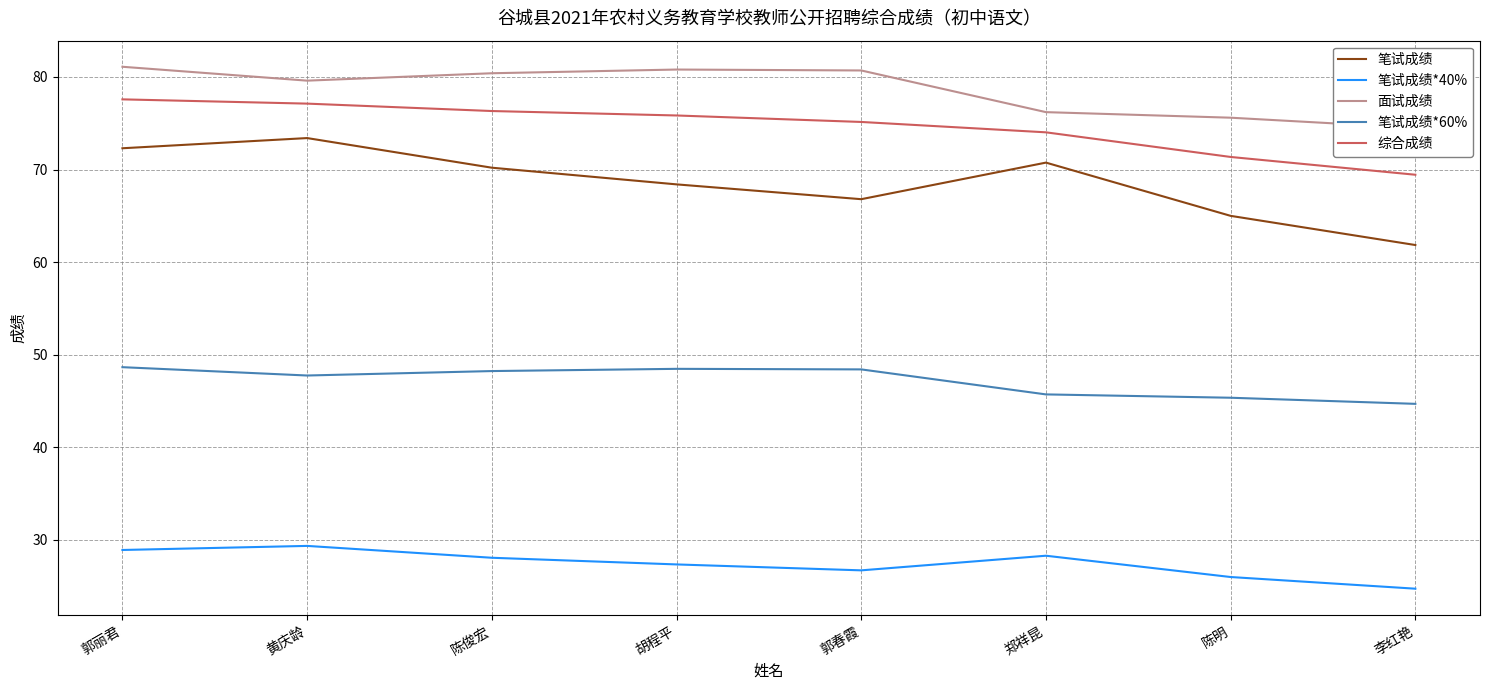

What are all the series names shown in the legend?

笔试成绩, 笔试成绩*40%, 面试成绩, 笔试成绩*60%, 综合成绩